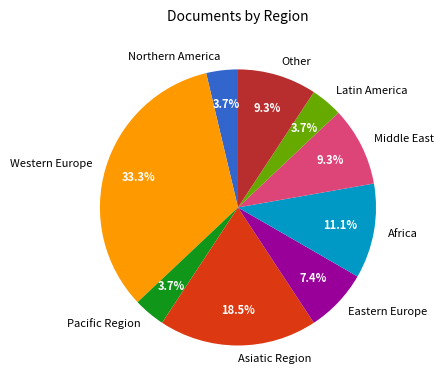

Is it true that Eastern Europe is 17% of the pie?

False